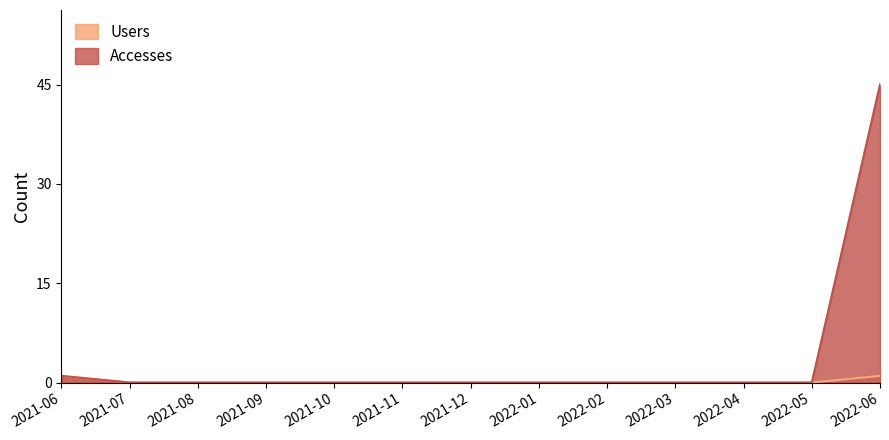

At which label does Accesses reach its peak?

2022-06